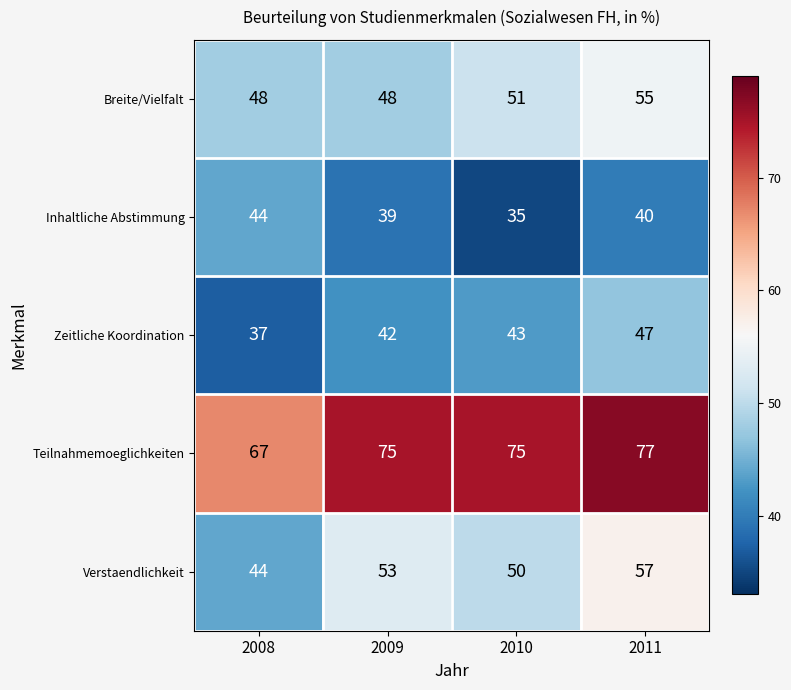

What is the greatest value displayed?

77